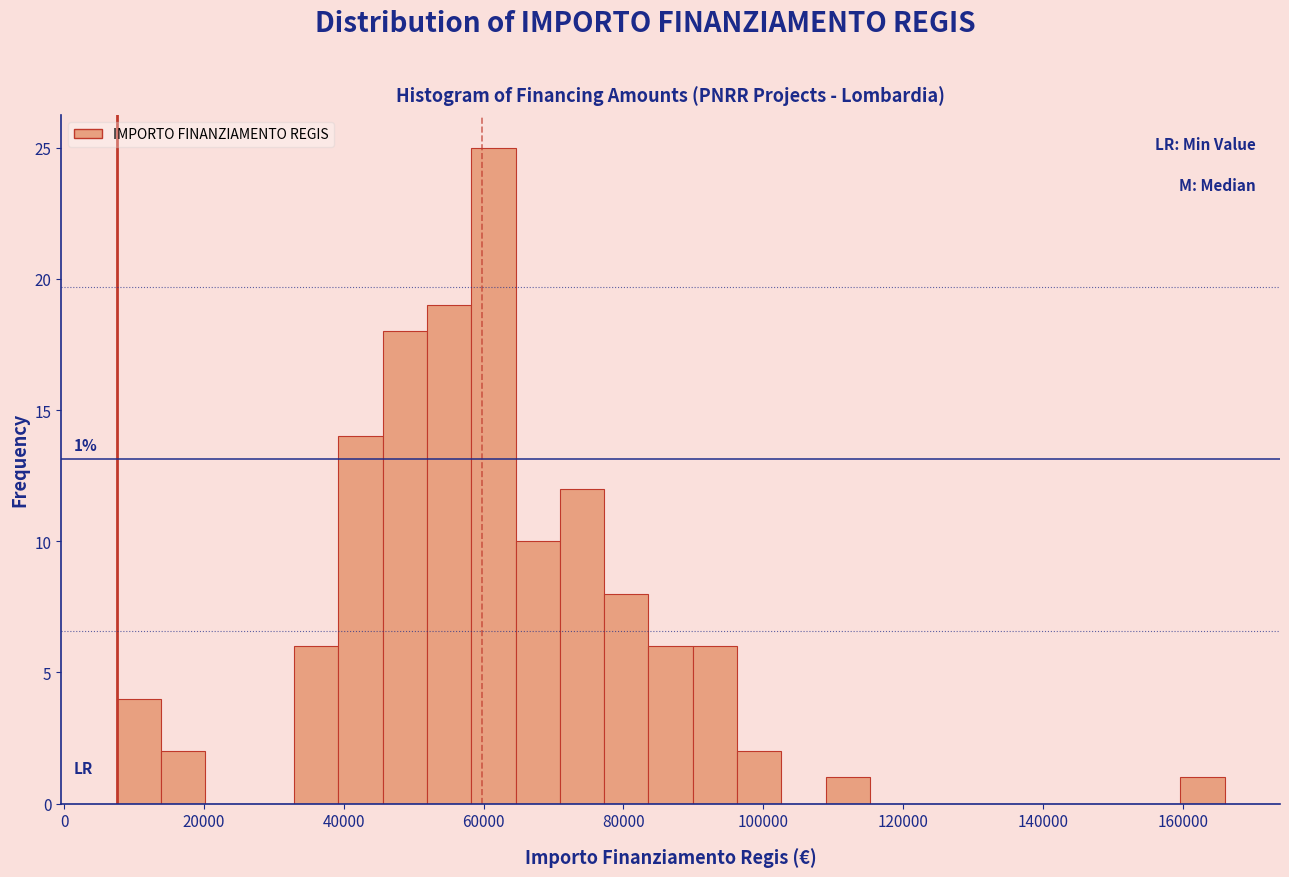

Around what value on the x-axis is the tallest bar? Give the approximate position of its centre, as read against the axis.

62000